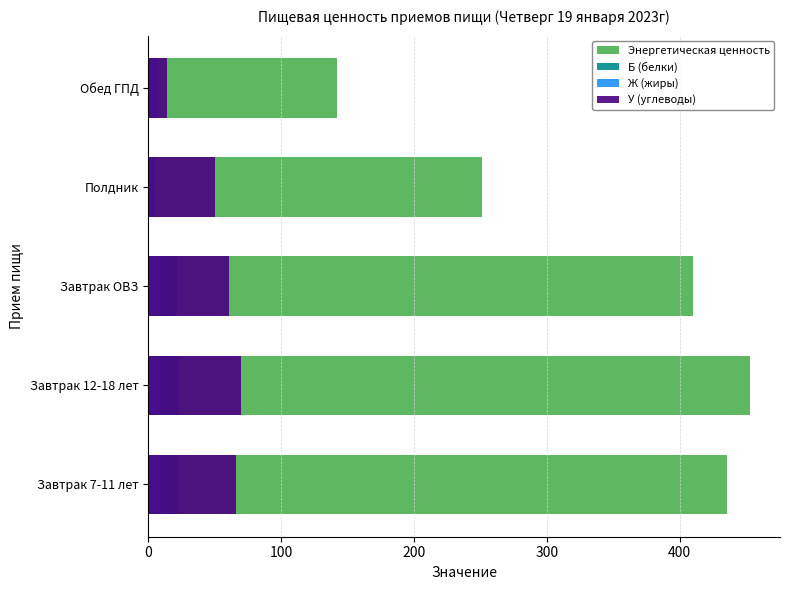

Reading left to right, list all the values displayed in this chart.

Энергетическая ценность: 435.7	452.8	410.0	251.0	142.3
Б (белки): 22.7	23.4	21.8	4.9	6.4
Ж (жиры): 9.6	9.5	9.4	3.7	7.5
У (углеводы): 66.3	69.9	61.0	50.3	14.4